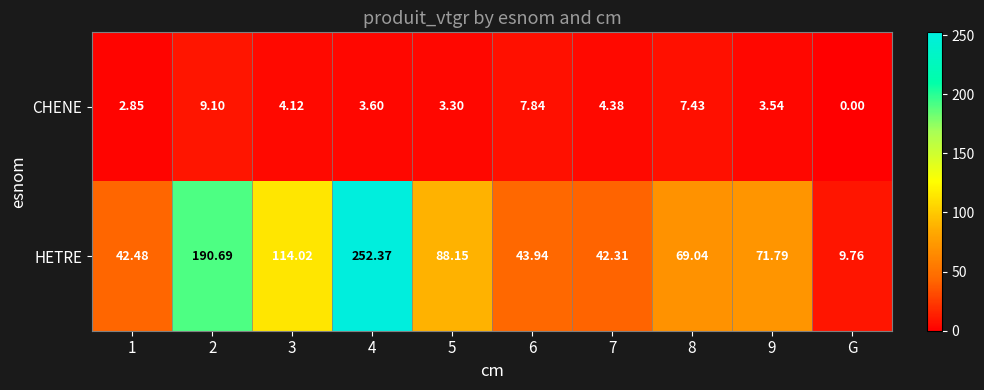

List the series in order of their peak value, lowest first.

CHENE, HETRE